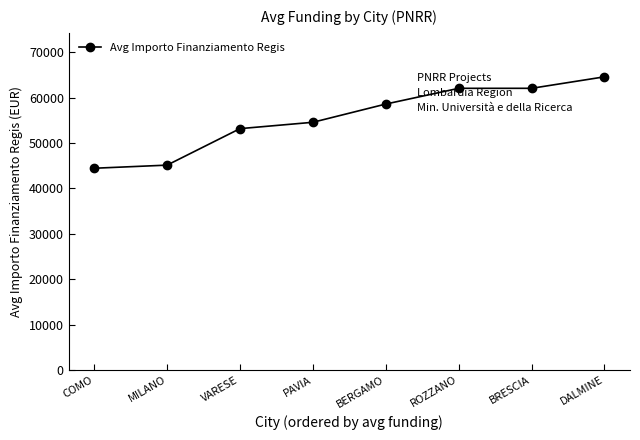

What value does the data have at VARESE?

53178.2